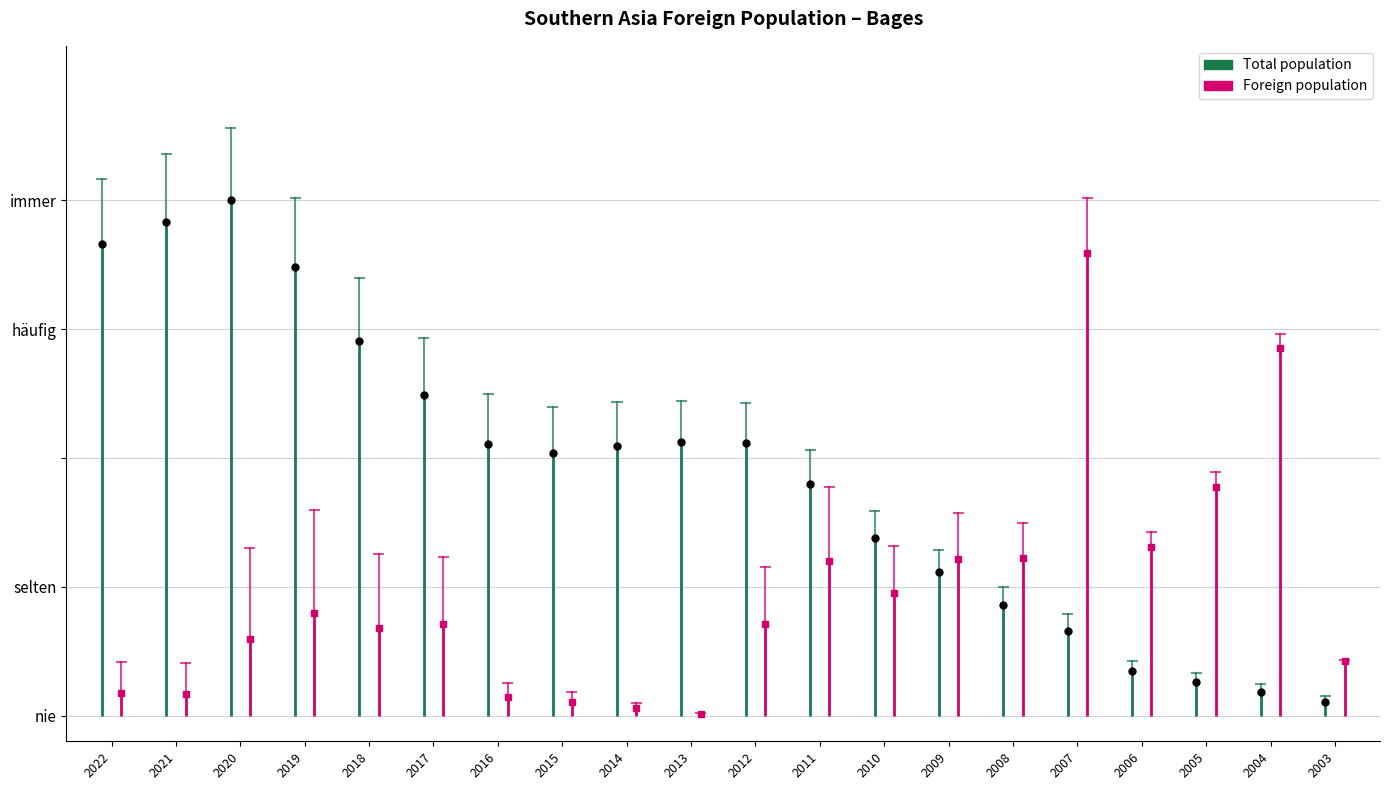

What is the difference between the highest and lowest values at 2021?

0.9